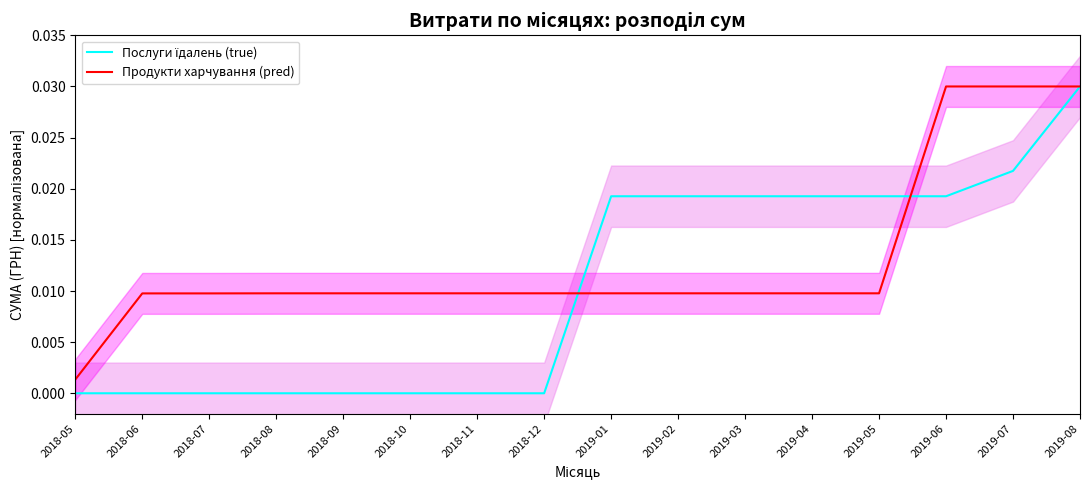

Reading left to right, what are all the values shown in this chart?

Послуги їдалень (true): 2018-05=0.0	2018-06=0.0	2018-07=0.0	2018-08=0.0	2018-09=0.0	2018-10=0.0	2018-11=0.0	2018-12=0.0	2019-01=0.0	2019-02=0.0	2019-03=0.0	2019-04=0.0	2019-05=0.0	2019-06=0.0	2019-07=0.0	2019-08=0.0
Продукти харчування (pred): 2018-05=0.0	2018-06=0.0	2018-07=0.0	2018-08=0.0	2018-09=0.0	2018-10=0.0	2018-11=0.0	2018-12=0.0	2019-01=0.0	2019-02=0.0	2019-03=0.0	2019-04=0.0	2019-05=0.0	2019-06=0.0	2019-07=0.0	2019-08=0.0